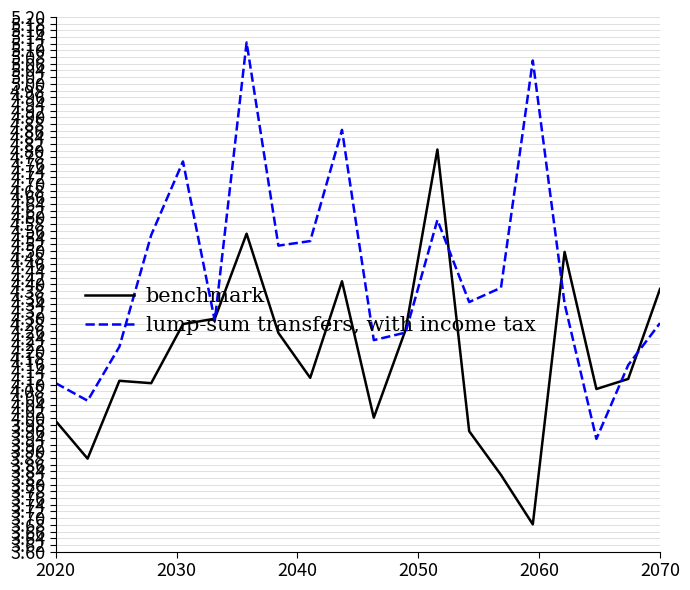

Which series has the largest total across all categories?

lump-sum transfers, with income tax